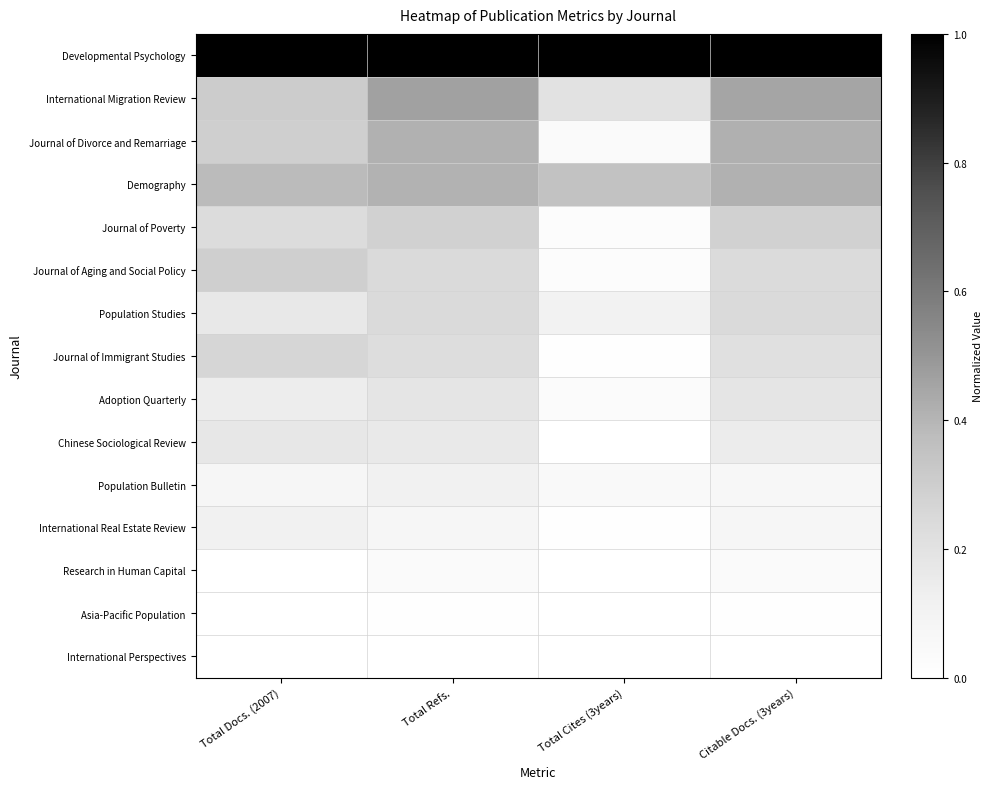

At how many categories does at least one series exceed 0?

4